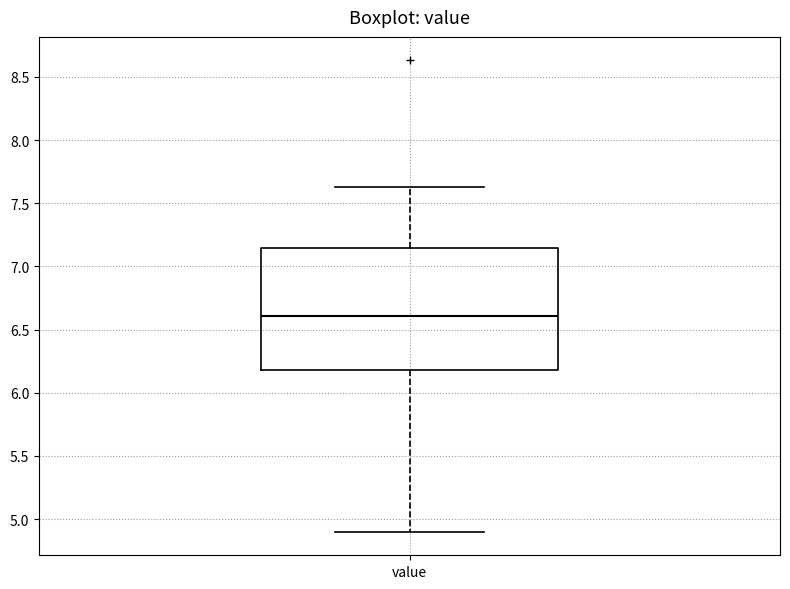

Transcribe this box plot: give where the median line is, the range the box spans, and where the two whiskers end, as read against the y-axis. The values are not printed on the chart, so give them approximately, as read against the axis.

median 6.60, box 6.20 to 7.15, whiskers 4.90 to 7.65